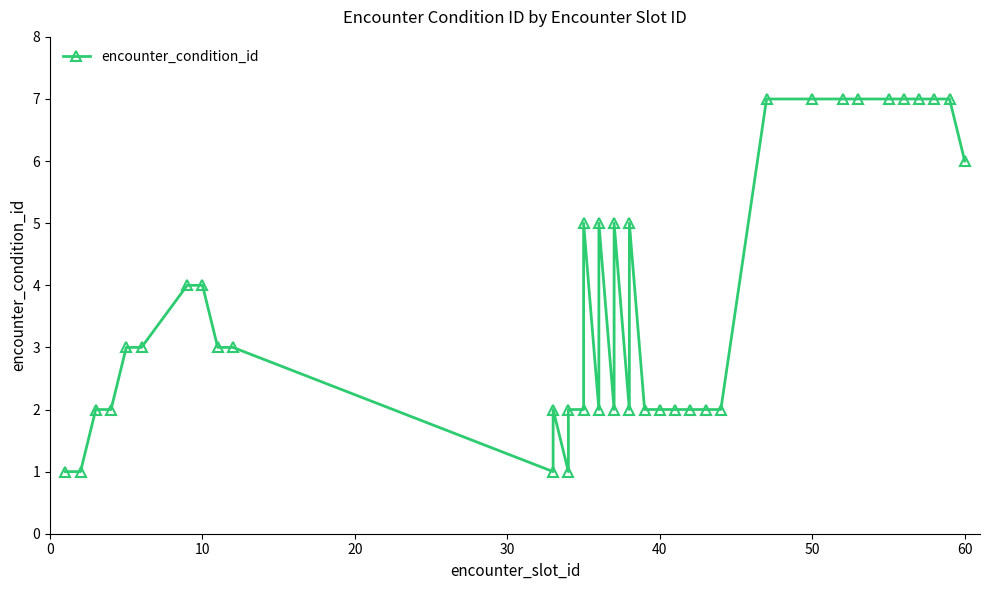

What is the approximate value at 20?

2